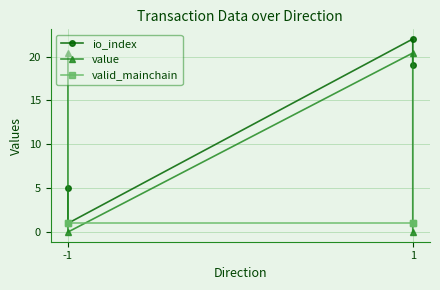

Reading right to left, what are all the values shown in this chart?

io_index: 19.0	22.0	1.0	5.0
value: 0.0	20.4	0.0	20.4
valid_mainchain: 1.0	1.0	1.0	1.0